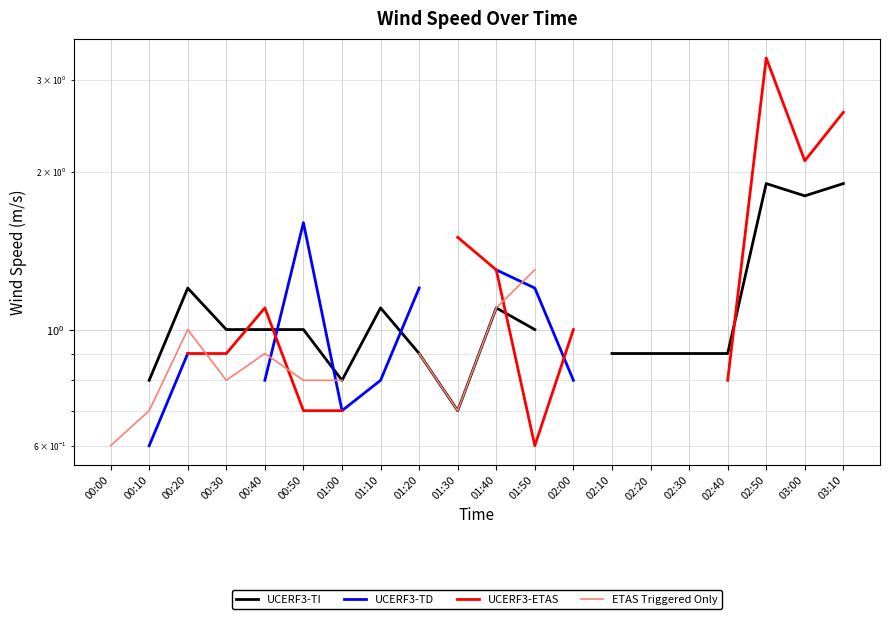

How many lines are shown in the chart?

4